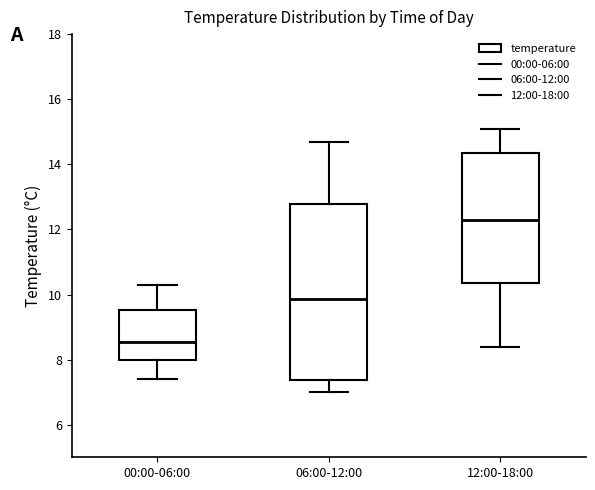

Comparing the boxes themselves (not the whiskers), which one is the tallest?

06:00-12:00